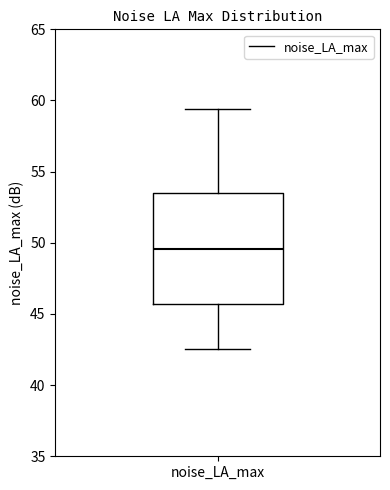

Where does the lower whisker of the box for noise_LA_max end on the y-axis? The values are not printed on the chart, so give them approximately, as read against the axis.

42.5